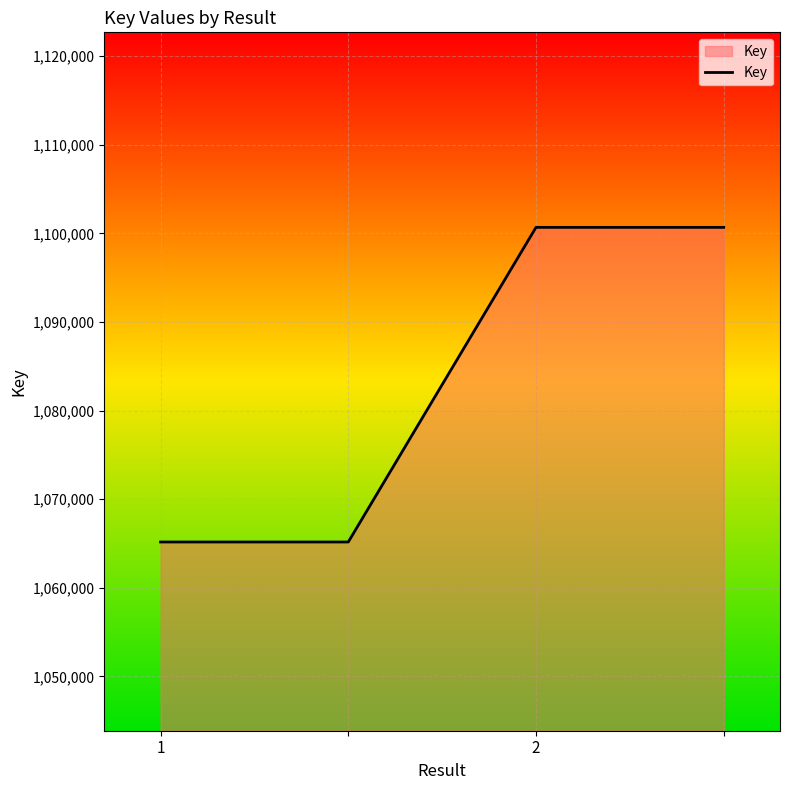

What is the minimum value shown in the chart?

1065176